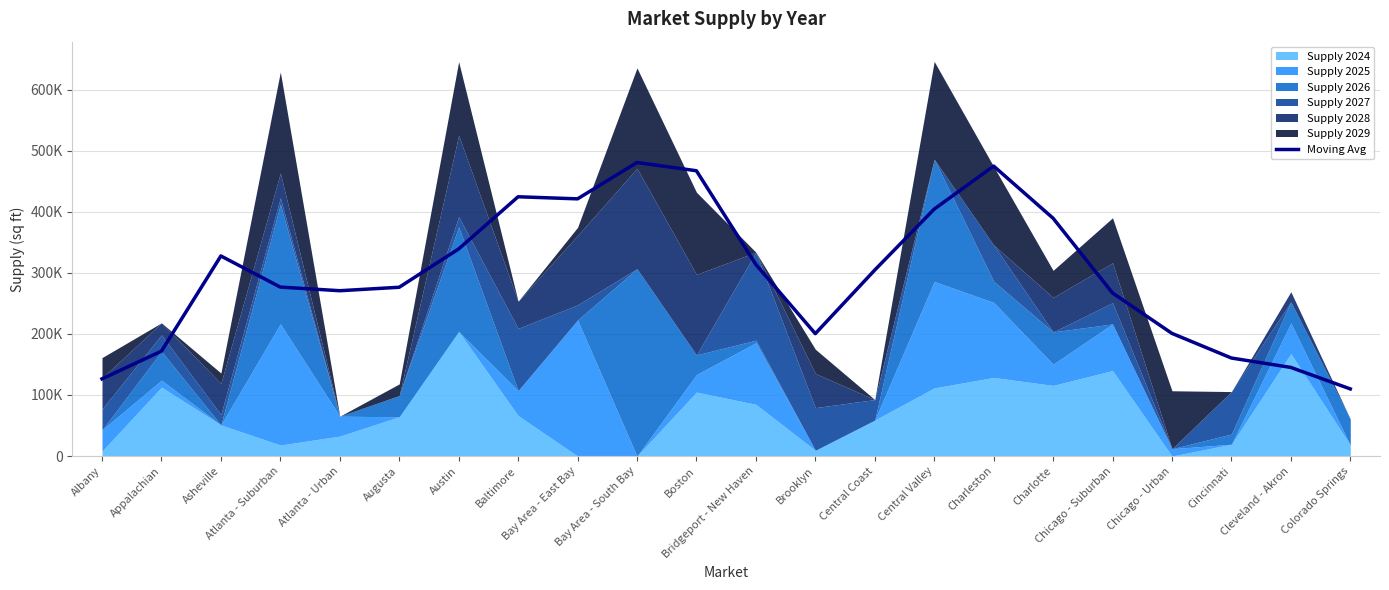

Where is the first local minimum?

Atlanta - Urban